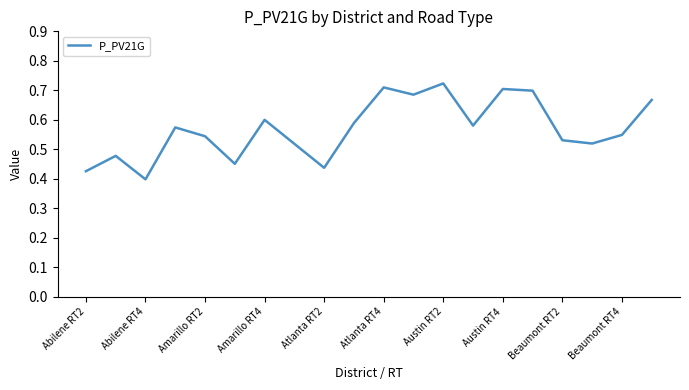

What is the difference between the maximum and minimum values?

0.3